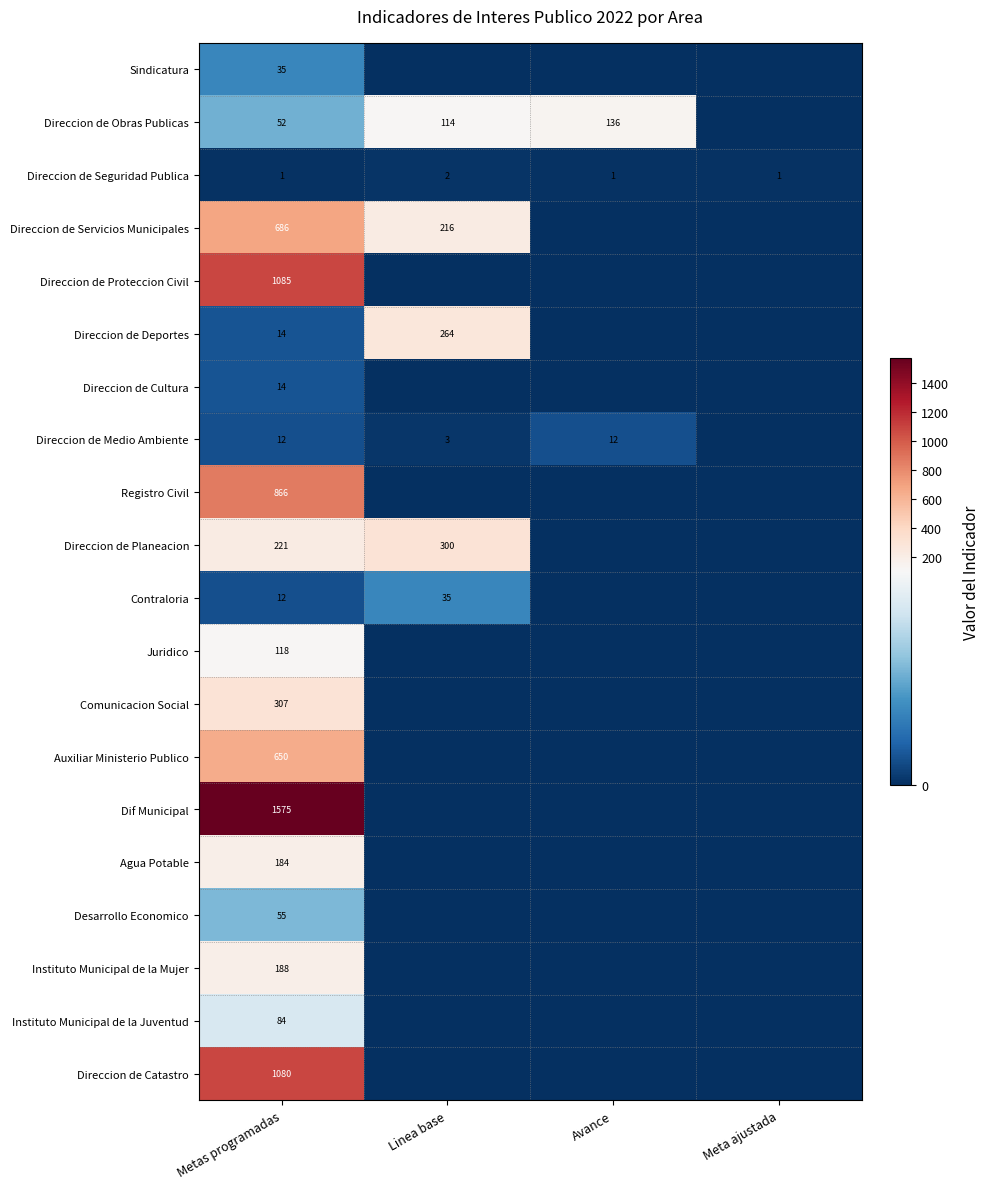

How many categories are shown in the chart?

4